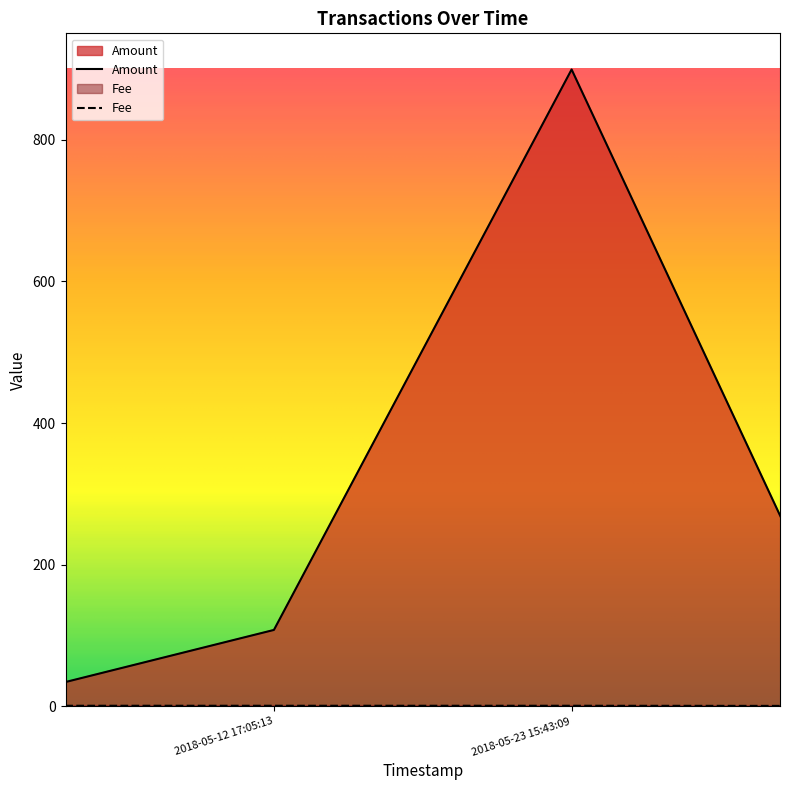

Which series has the widest spread of values?

Amount